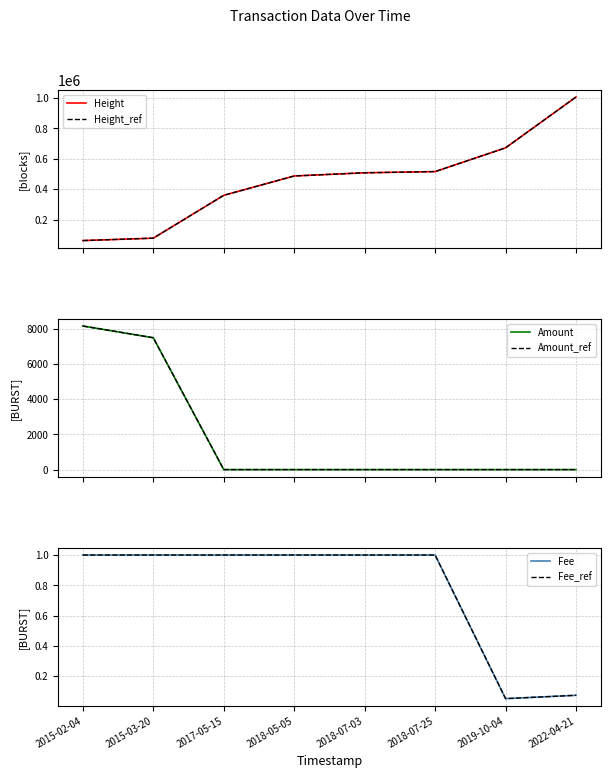

Is it true that Amount_ref equals 0.0 at 2018-07-03?

True